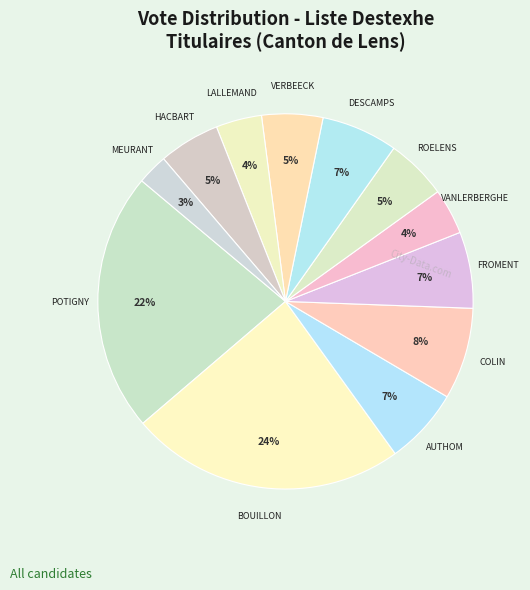

Which slice is the smallest?

MEURANT Eric